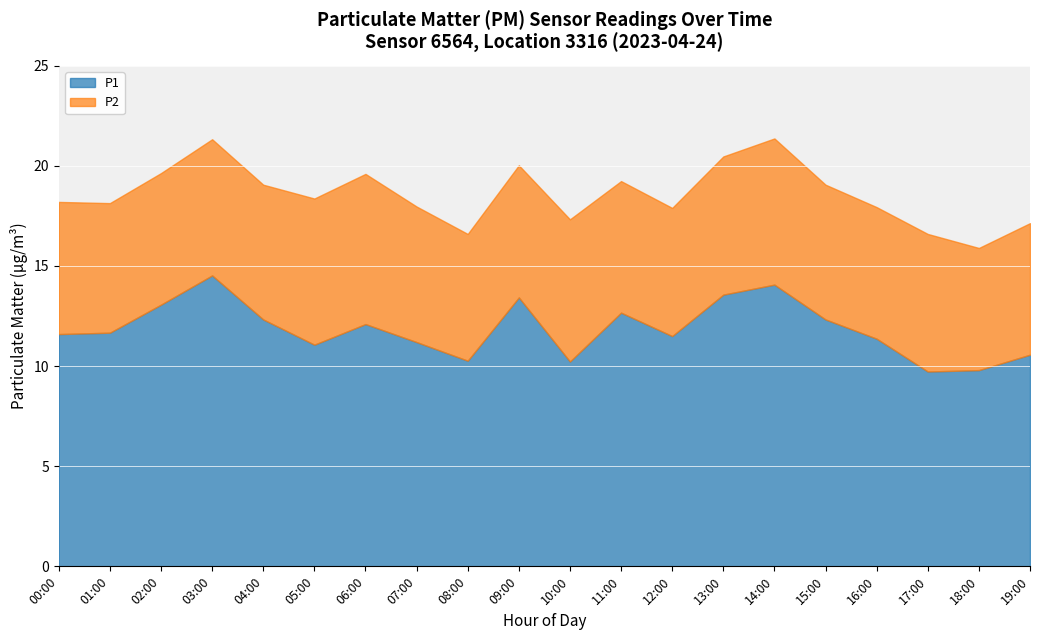

The P2 series shows 4.4 at 02:00. True or false?

False